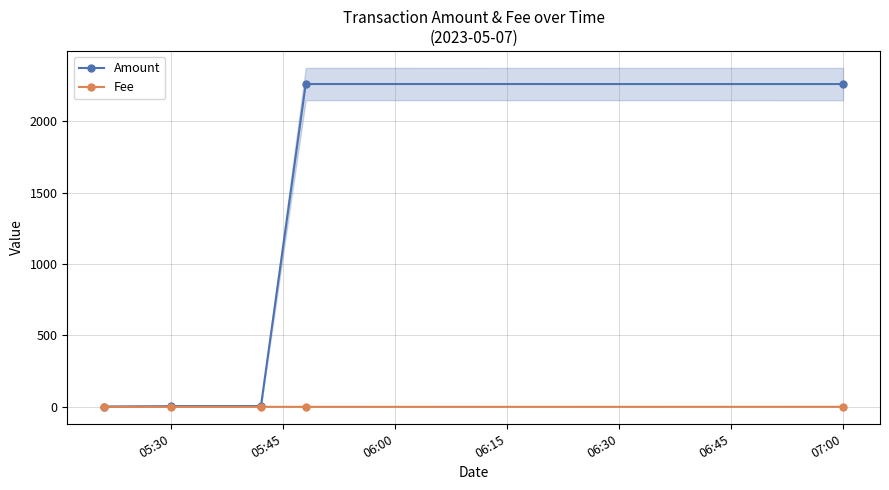

True or false: Amount has a value of 7.8 at 06:00.

False